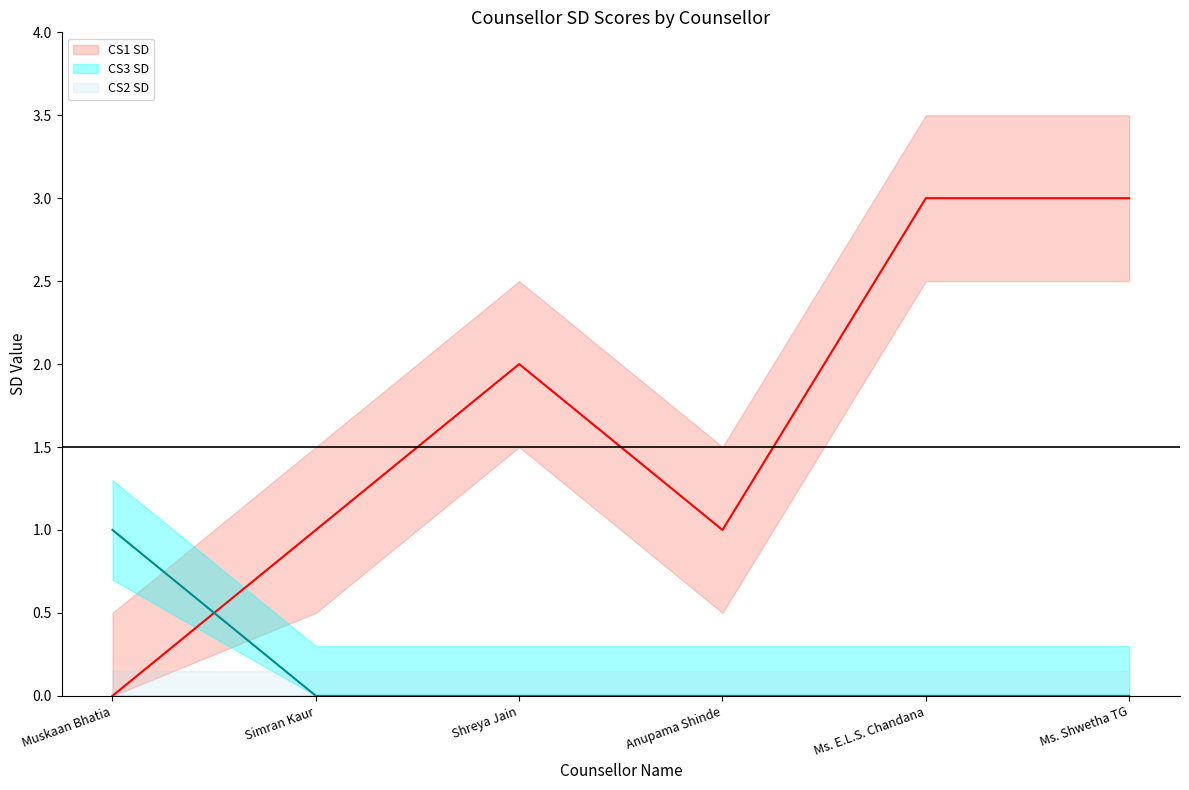

What position from the left is Simran Kaur?

2